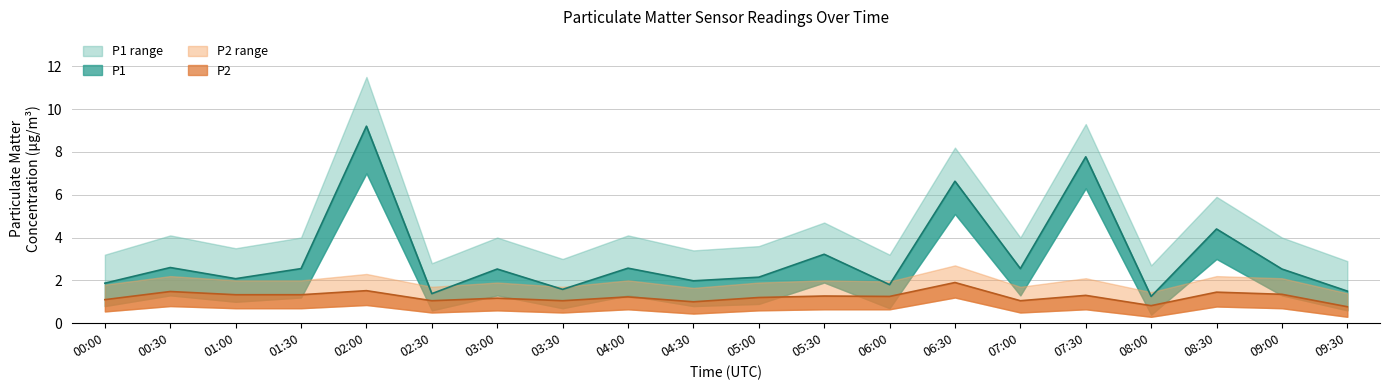

What is the sum of all P1 values?

62.1